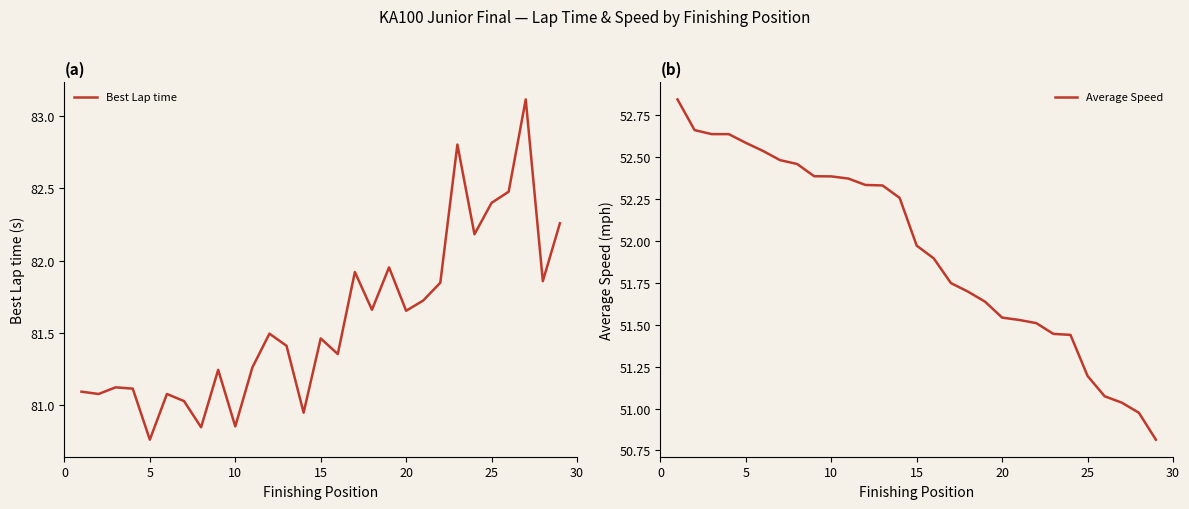

What is the highest value of the Best Lap time series?

83.1